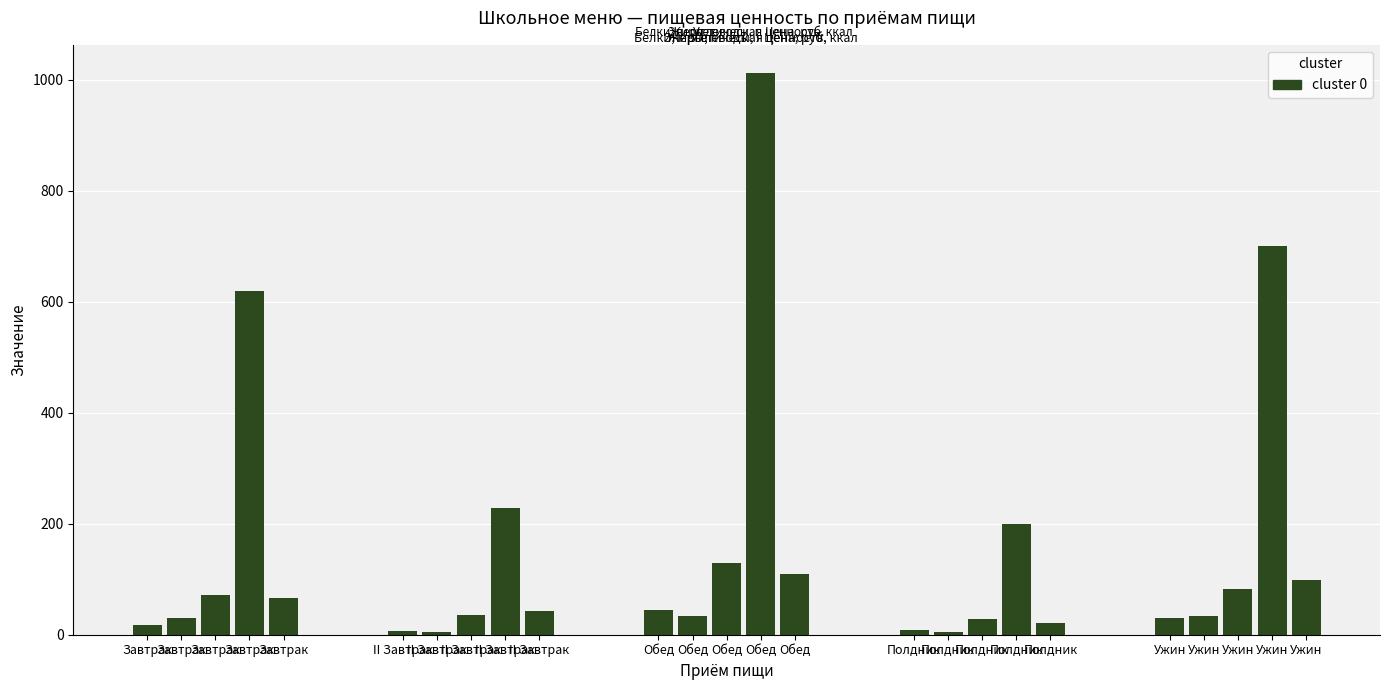

How many groups of bars are there?

5